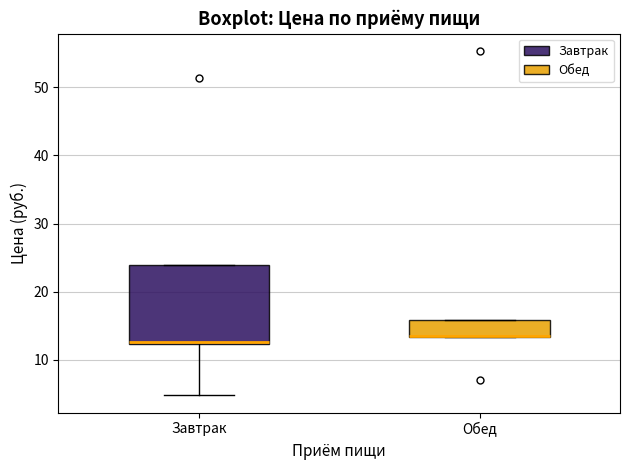

Comparing the boxes themselves (not the whiskers), which one is the tallest?

Завтрак